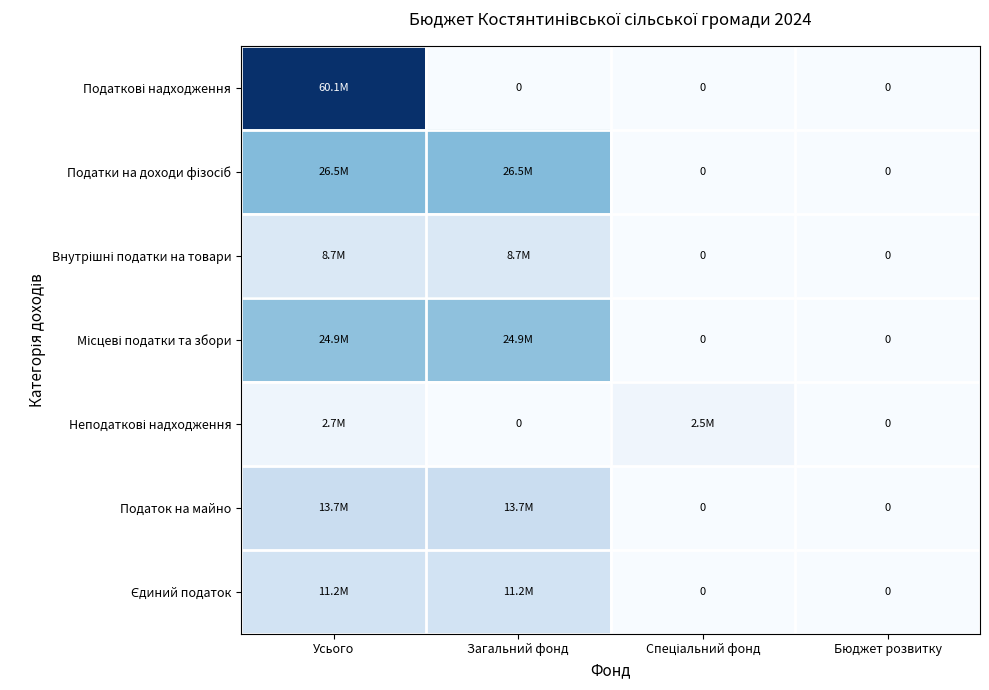

True or false: Місцеві податки та збори has a value of 10.2 at Бюджет розвитку.

False